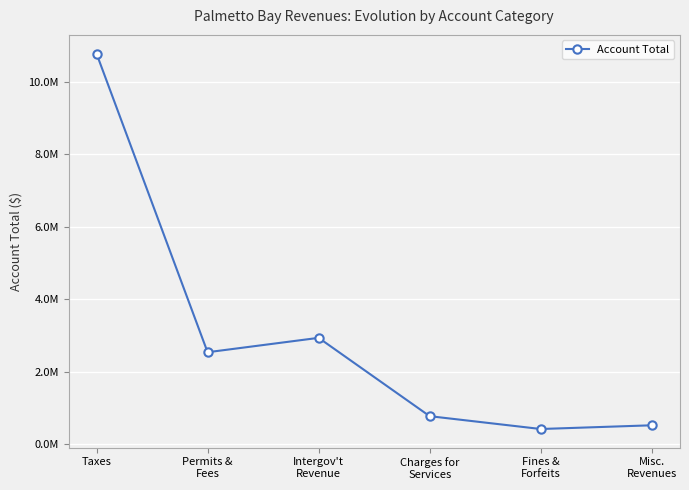

Where does the data first go above 2541802?

Taxes